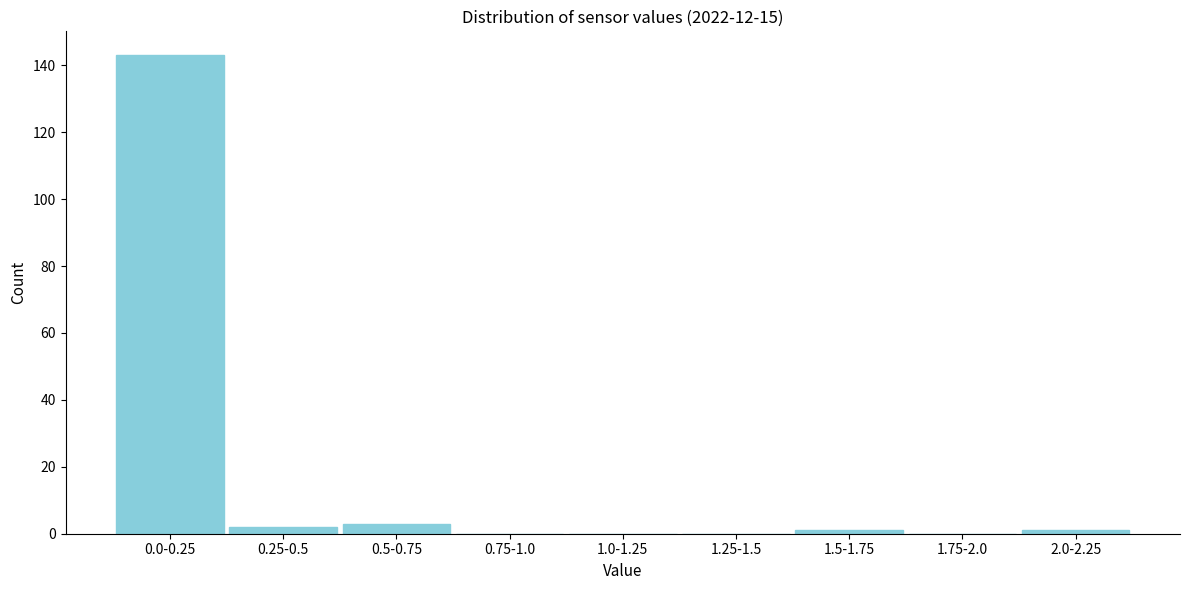

Reading left to right, extract all data points from this chart.

0.0-0.25=143	0.25-0.5=2	0.5-0.75=3	0.75-1.0=0	1.0-1.25=0	1.25-1.5=0	1.5-1.75=1	1.75-2.0=0	2.0-2.25=1